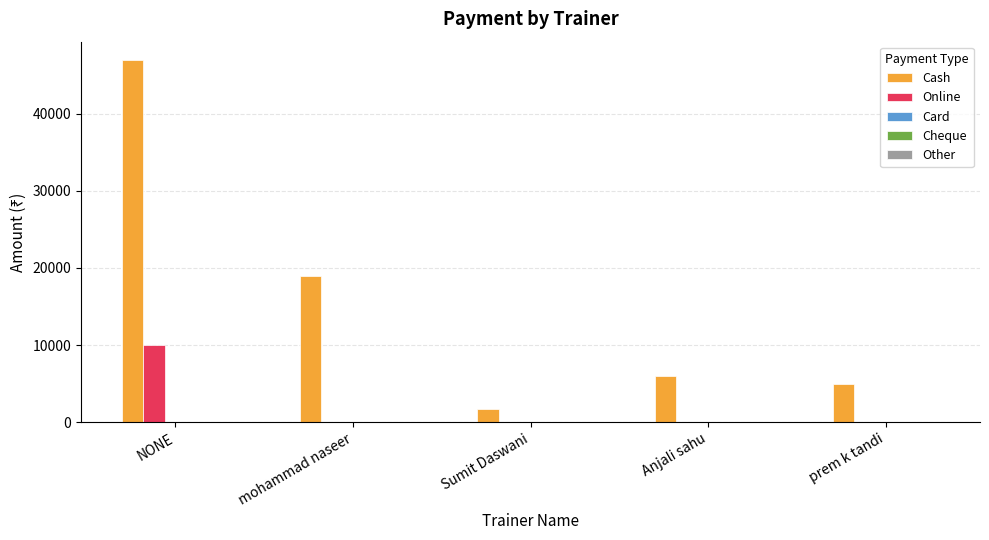

At which category is the sum across all series the highest?

NONE